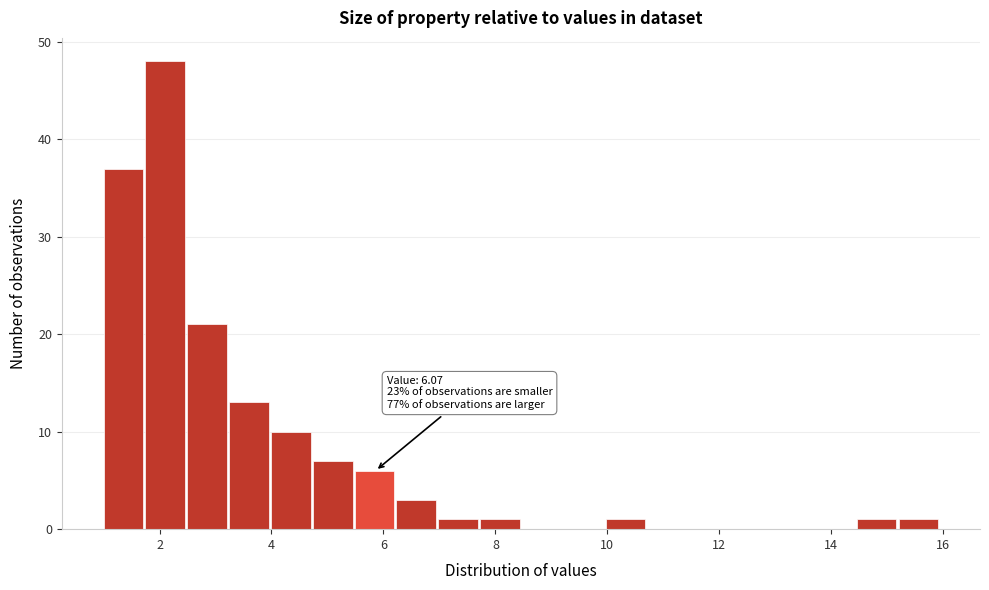

Around what value on the x-axis is the tallest bar? Give the approximate position of its centre, as read against the axis.

2.2